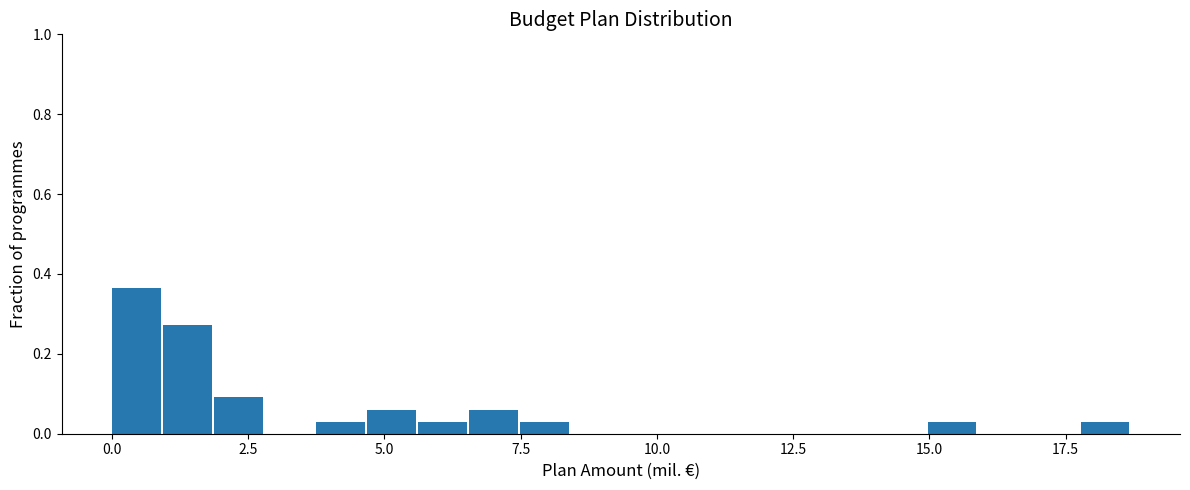

Around what value on the x-axis is the tallest bar? Give the approximate position of its centre, as read against the axis.

0.5